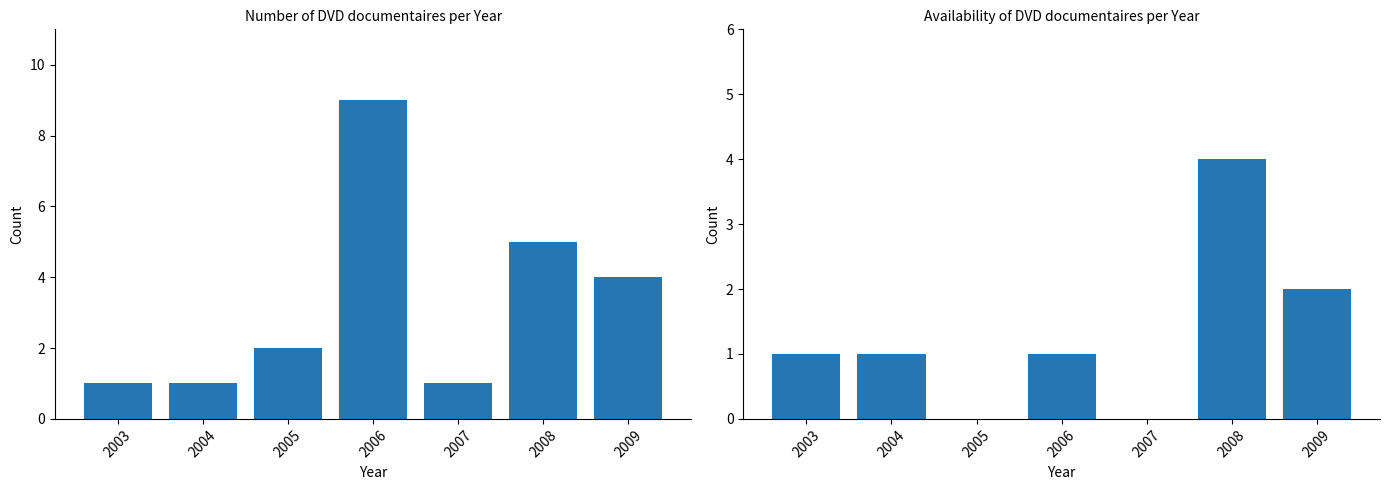

What is the approximate value of available at 2006?

1